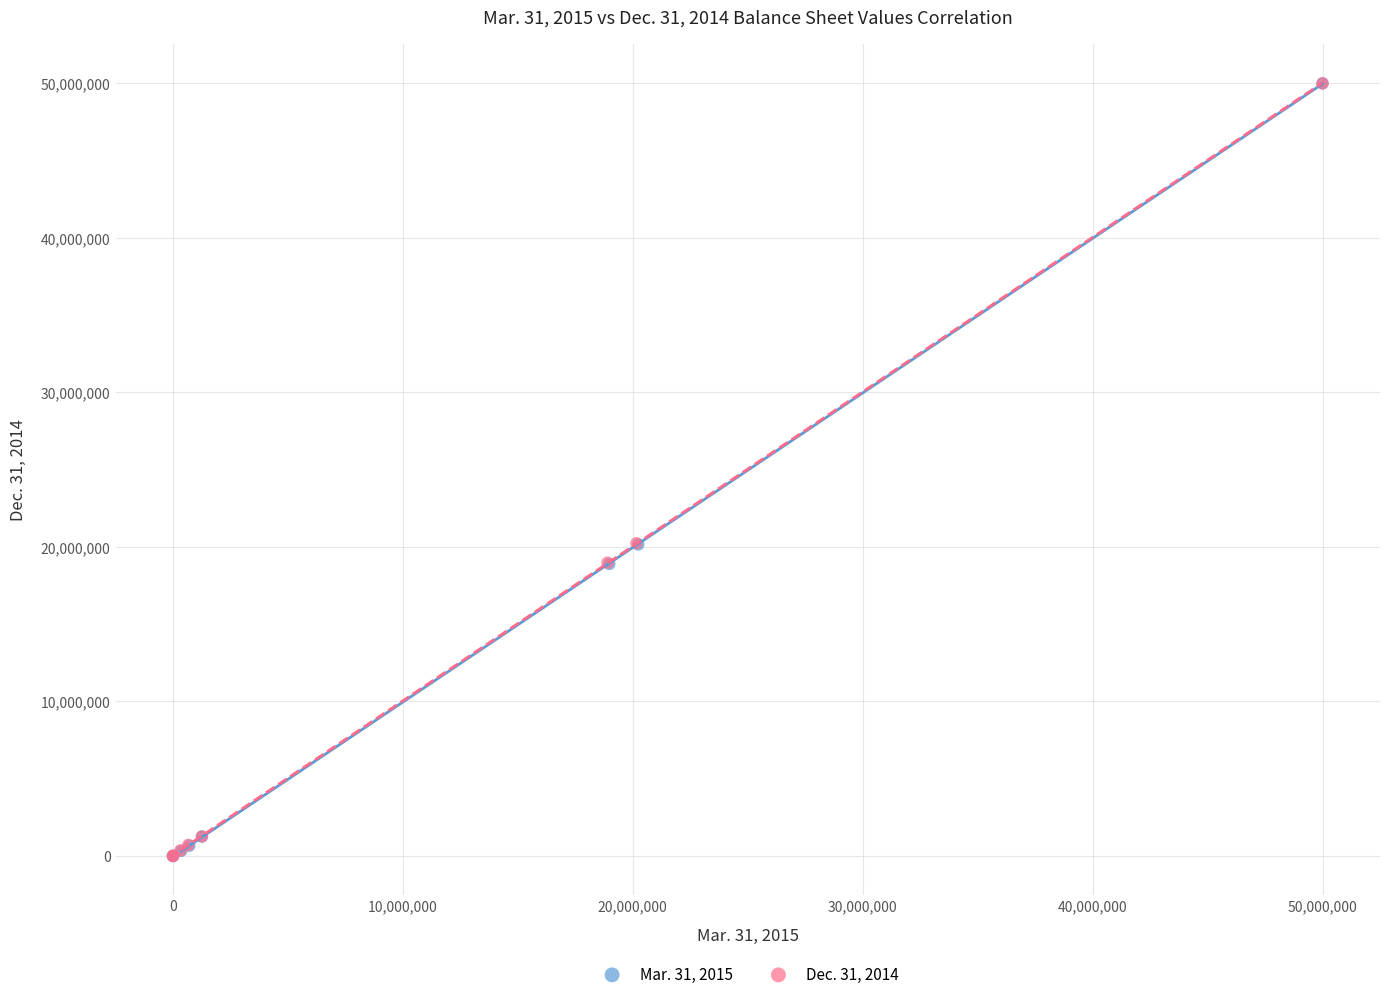

What are all the series names shown in the legend?

Mar. 31, 2015, Dec. 31, 2014